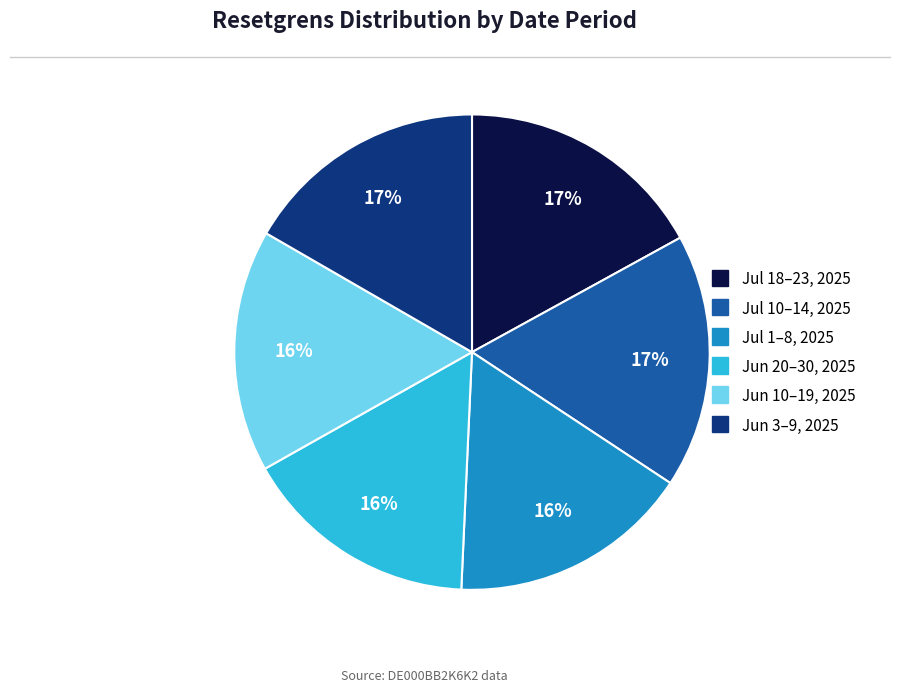

How many segments does this pie chart have?

6